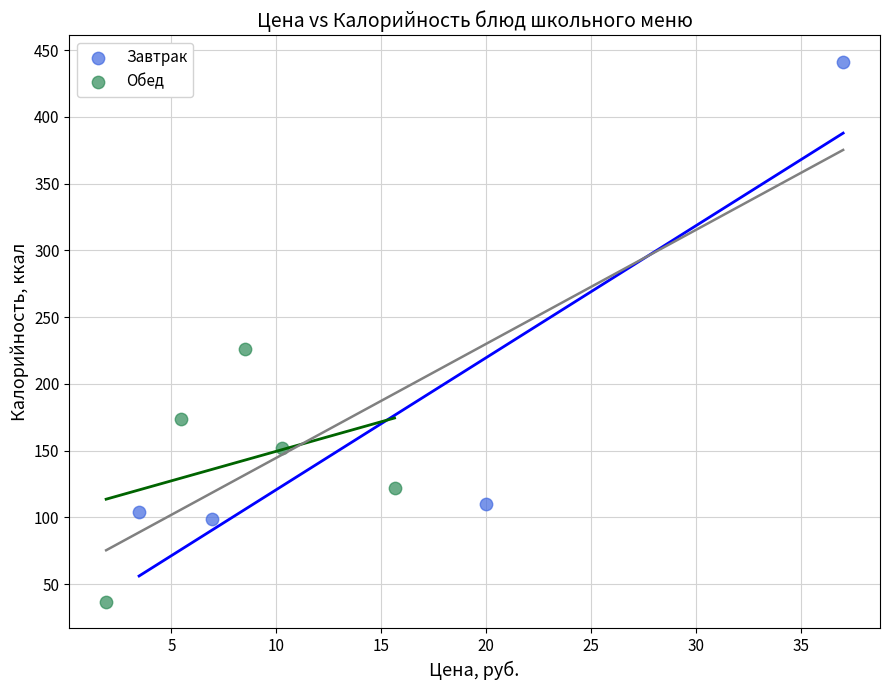

Which series contains the lowest Y value?

Обед